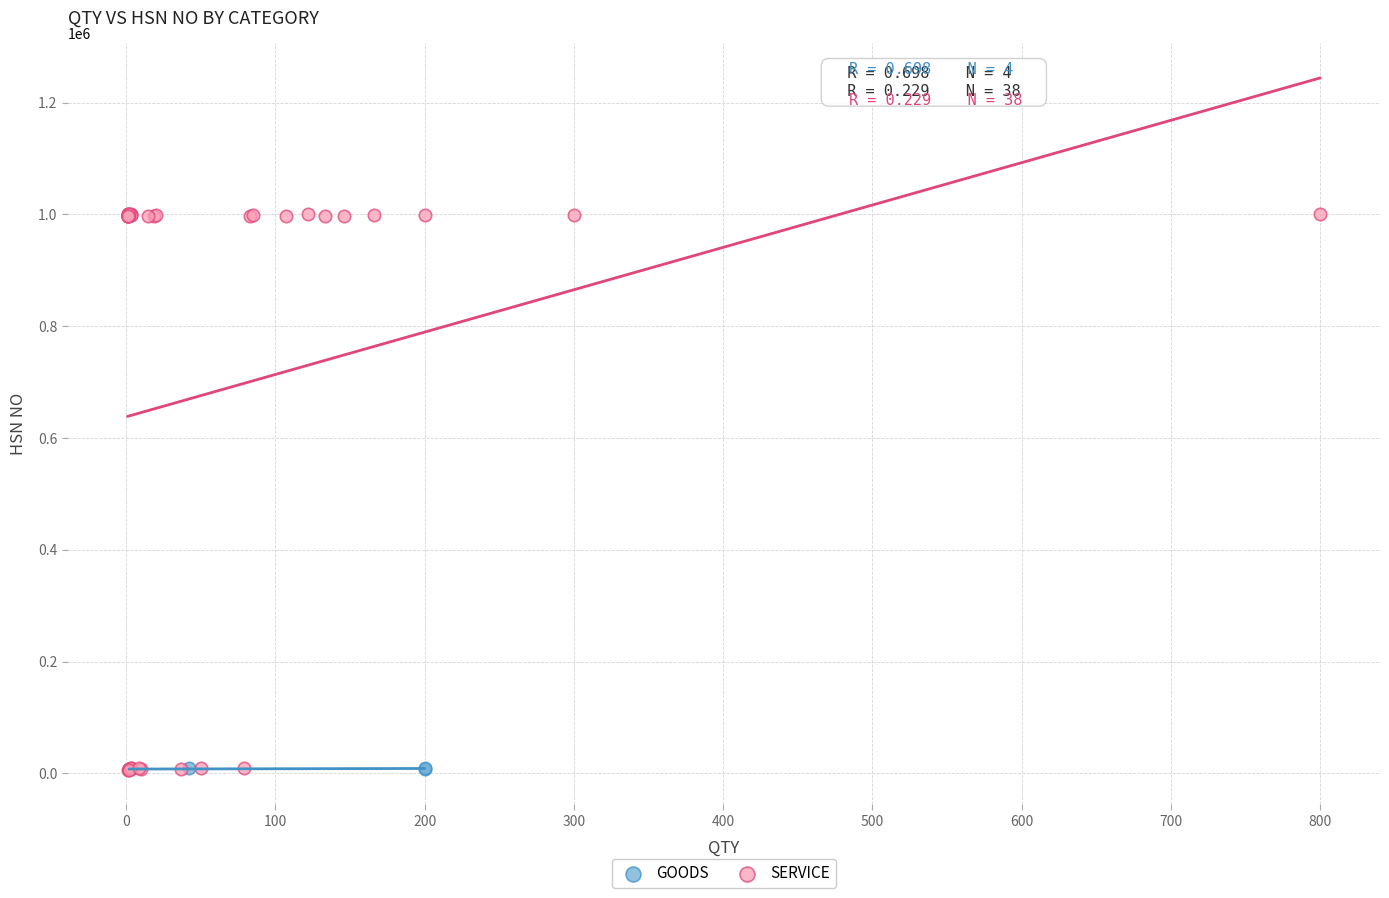

Which series has the largest Y range (max minus min)?

SERVICE